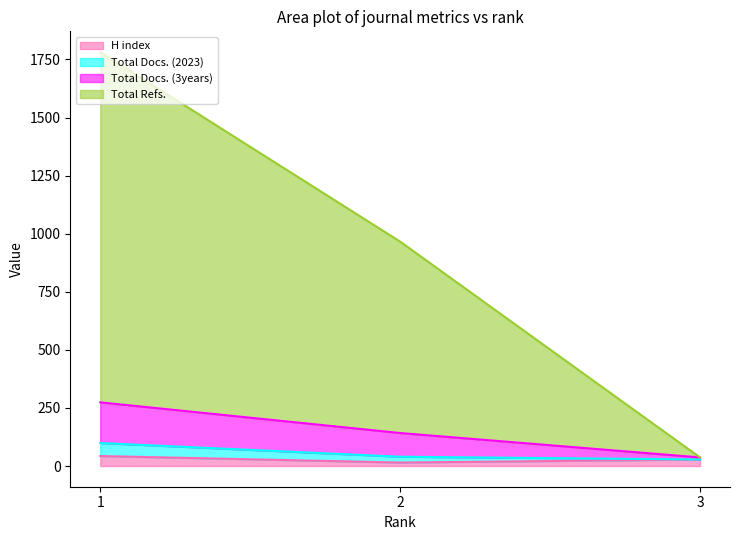

What is the difference between the highest and lowest values at 1?

1739